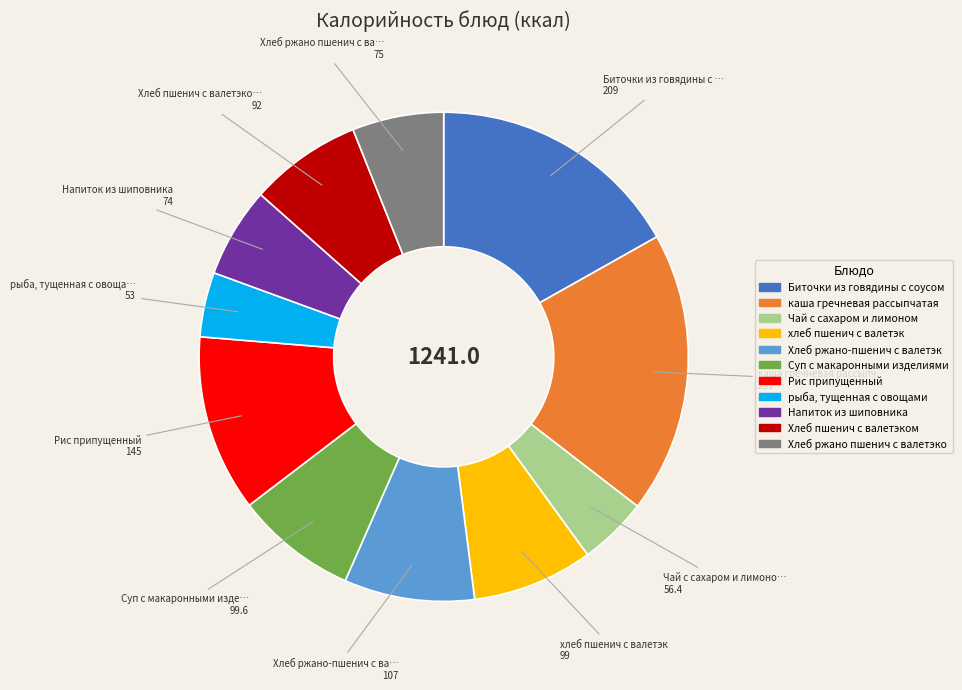

Is there any slice that represents more than half of the pie?

No